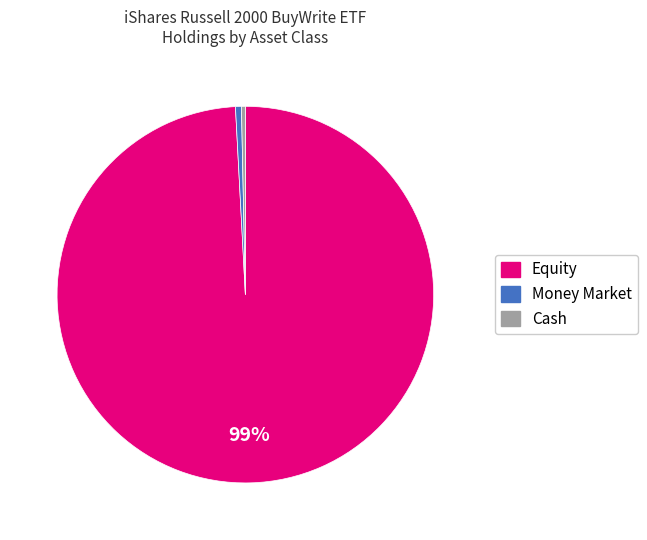

To the nearest percent, what is the difference between the largest and smallest slice percentages?

99%